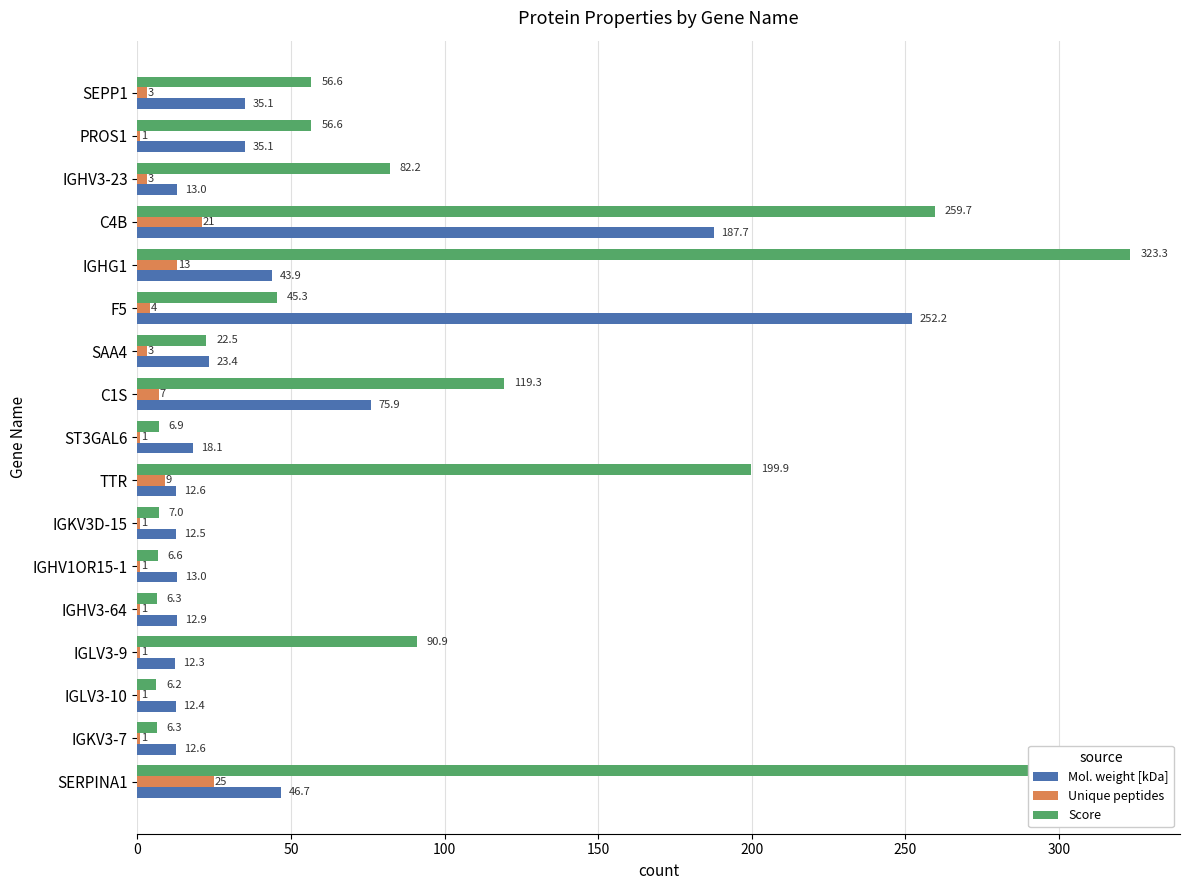

True or false: Mol. weight [kDa] has a value of 35.1 at SEPP1.

True